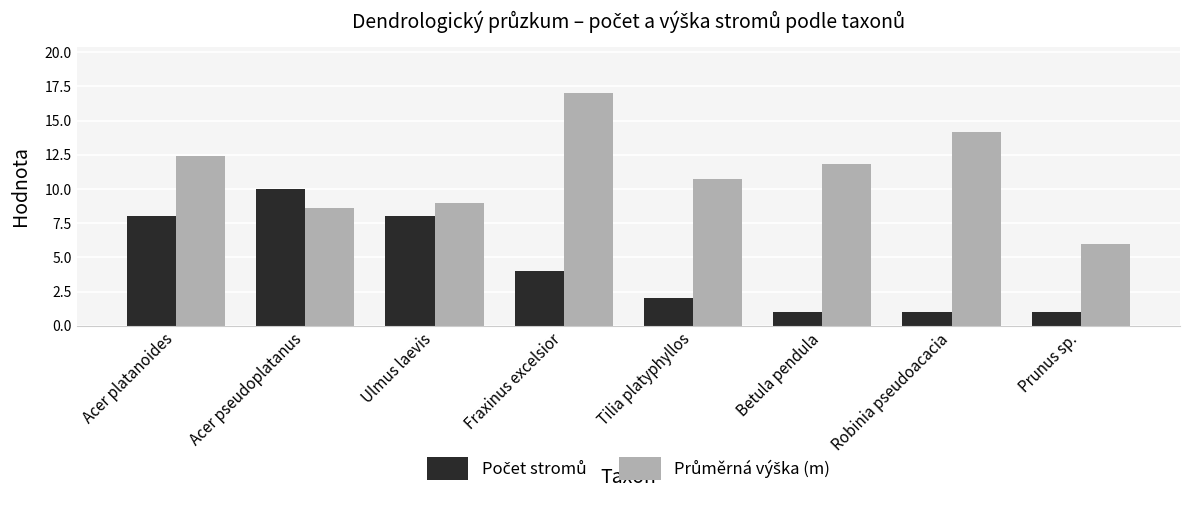

At how many categories does at least one series exceed 7?

7